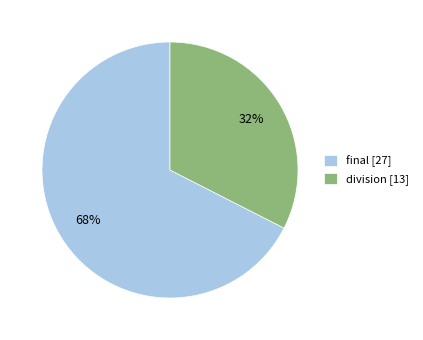

Is it true that final is 53% of the pie?

False